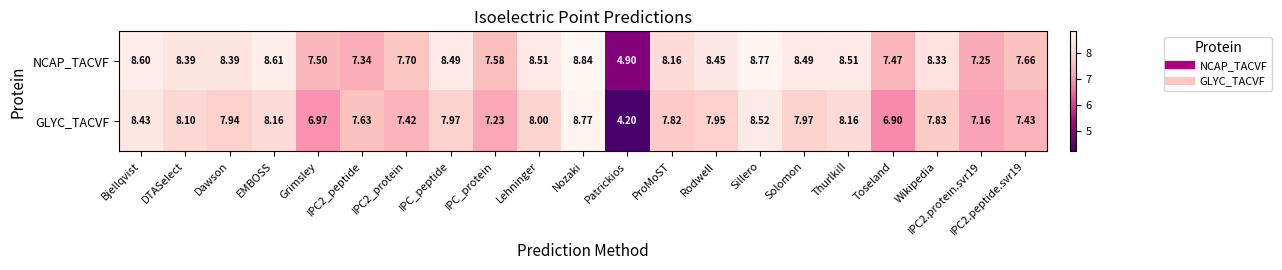

Which label corresponds to the smallest value in the chart?

Patrickios